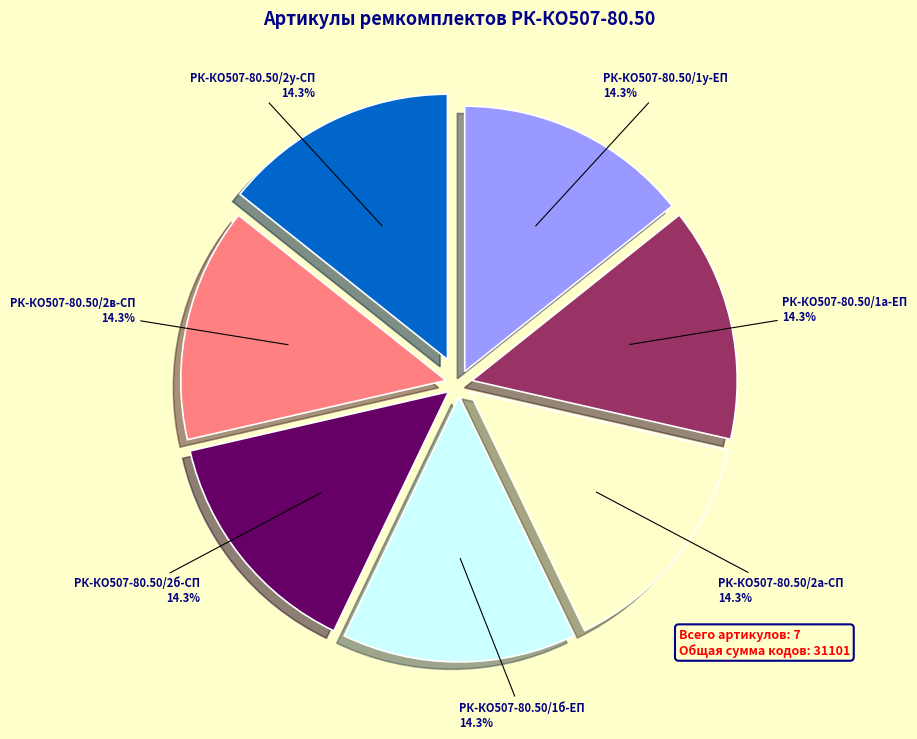

The РК-КО507-80.50/2у-СП slice represents 14% of the pie. True or false?

True